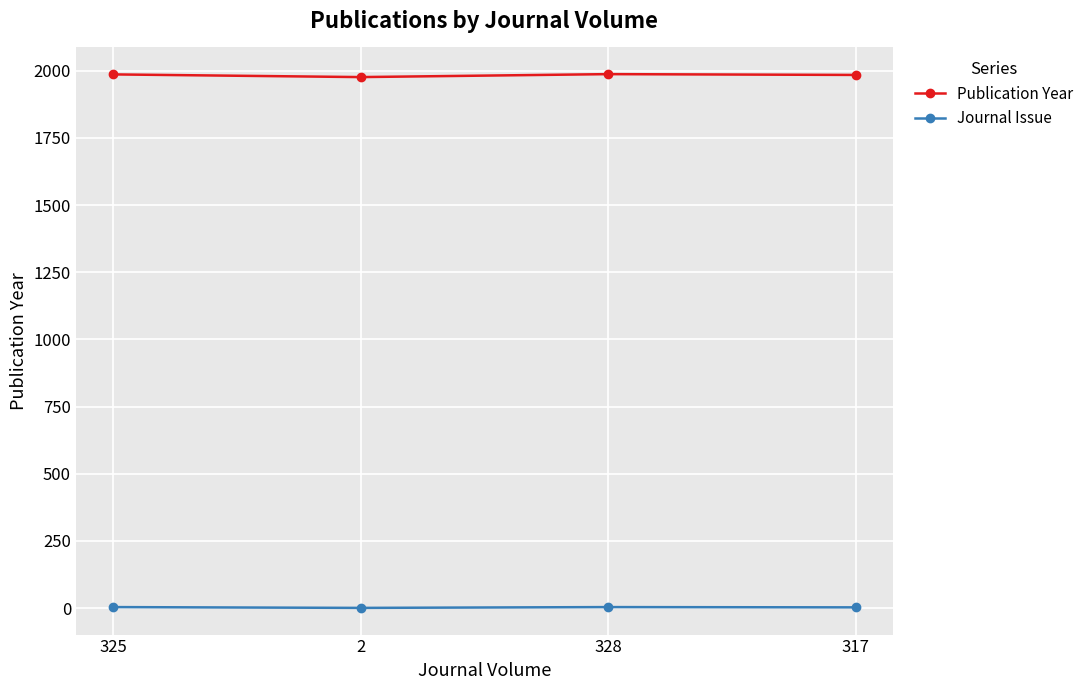

What is the difference between the maximum and minimum values in the Journal Issue series?

3